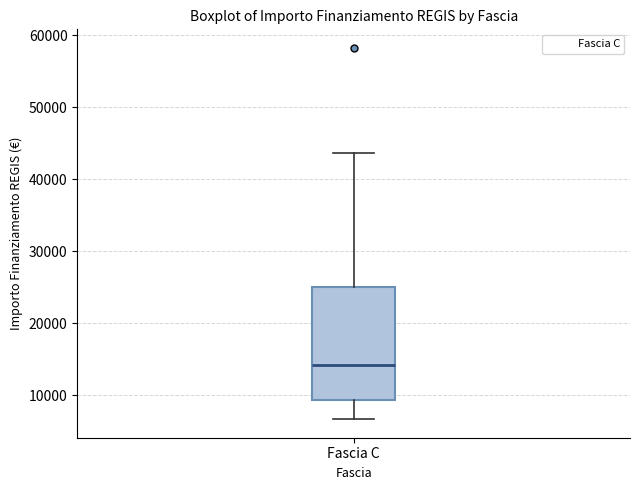

Where is the lower edge of the box for Fascia C on the y-axis? The values are not printed on the chart, so give them approximately, as read against the axis.

9000